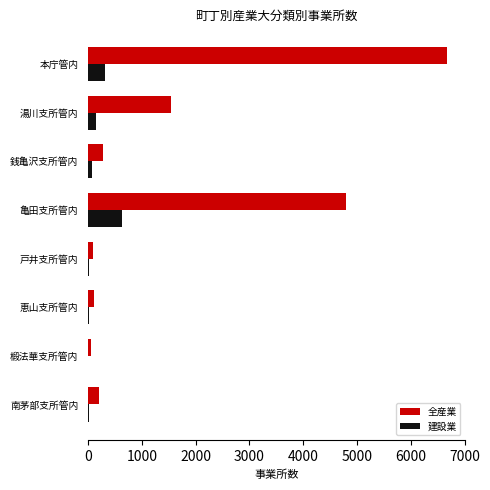

How many series are shown in this chart?

2